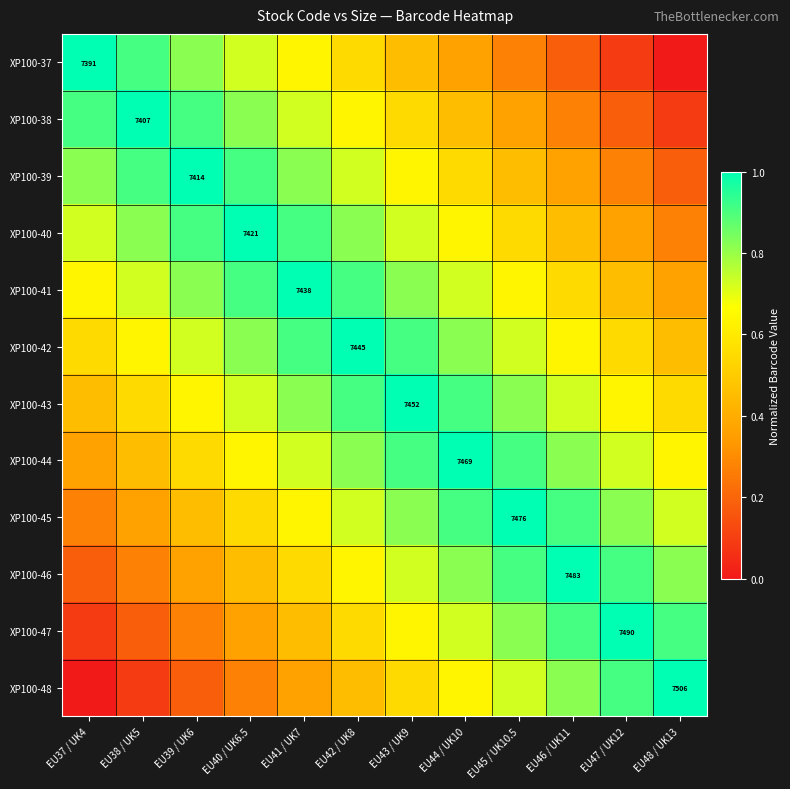

Is the value of XP100-39 at EU43 / UK9 greater than the value of XP100-37 at EU38 / UK5?

No